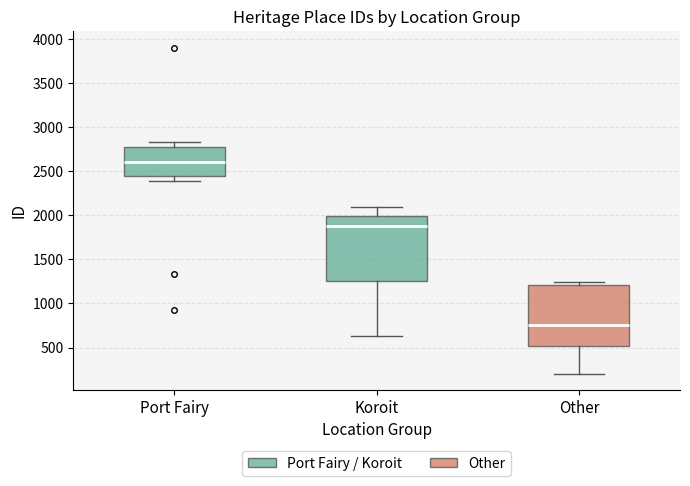

Which box has the lowest median line?

Other